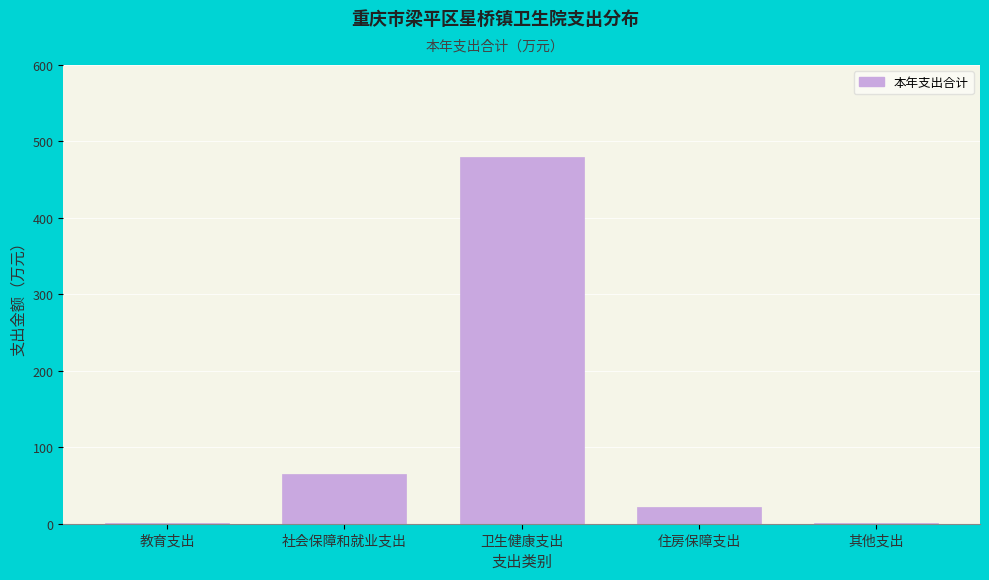

Which has a higher value, 其他支出 or 社会保障和就业支出?

社会保障和就业支出